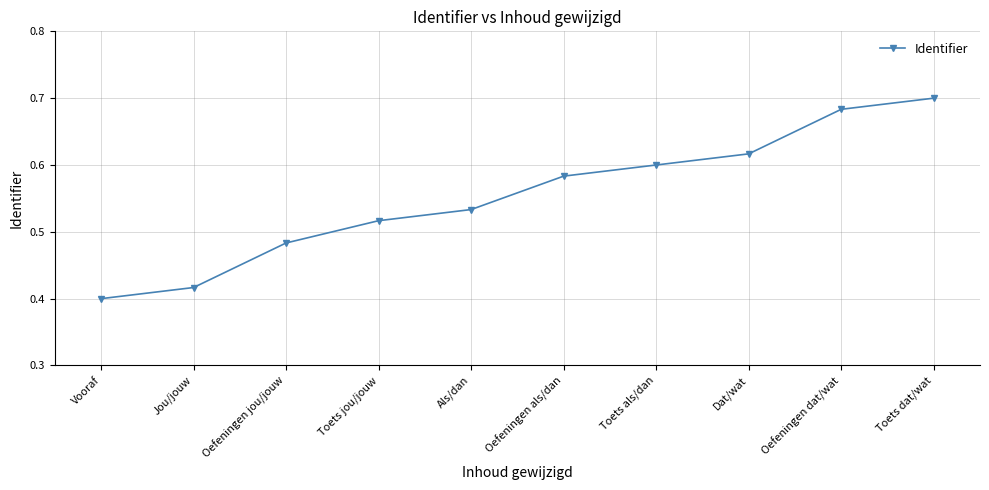

What is the difference between the maximum and minimum values?

0.3